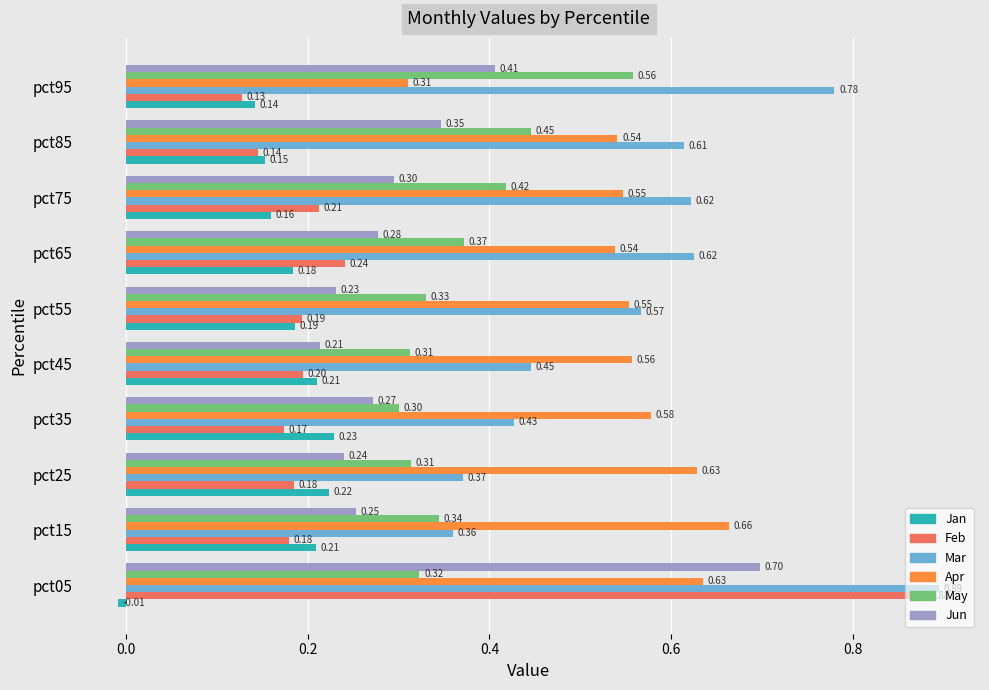

Between pct15 and pct65, which series saw the biggest shift?

Mar